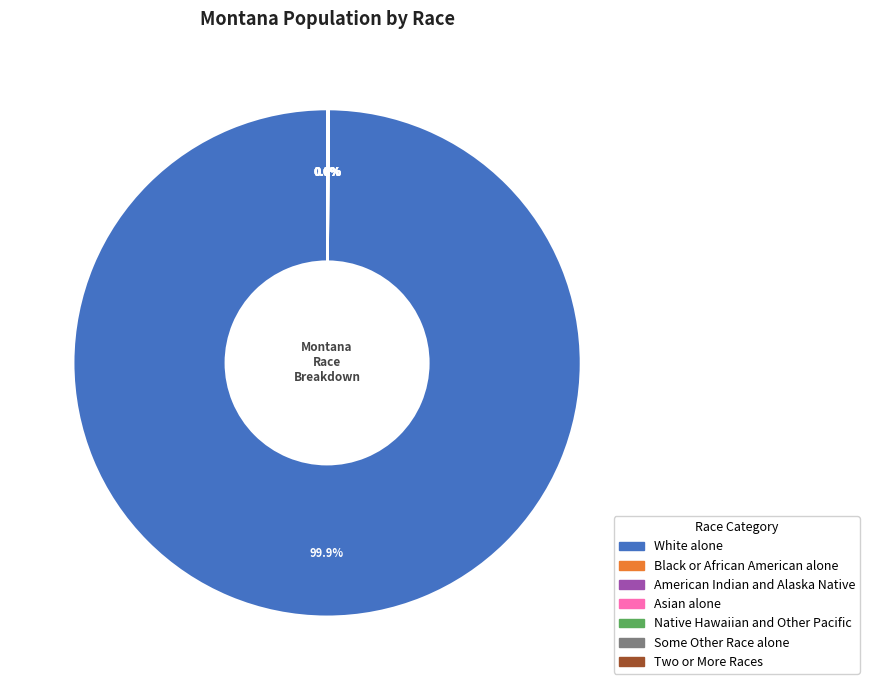

Which slice is the largest?

White alone